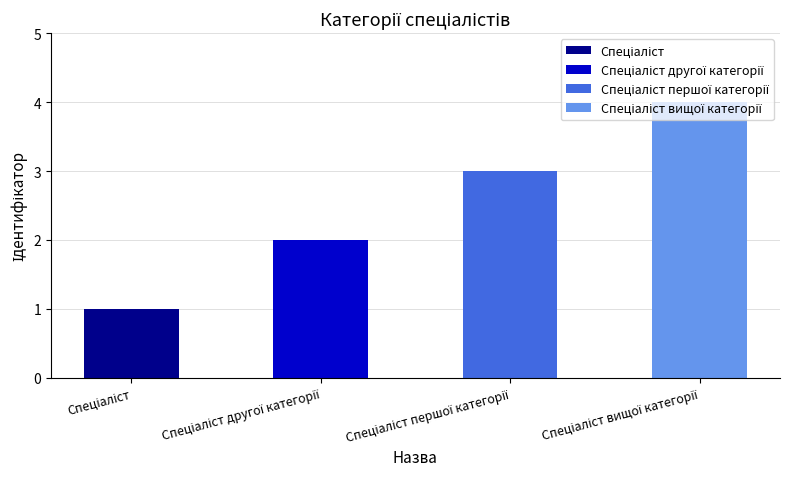

What is the difference between the maximum and minimum values?

3